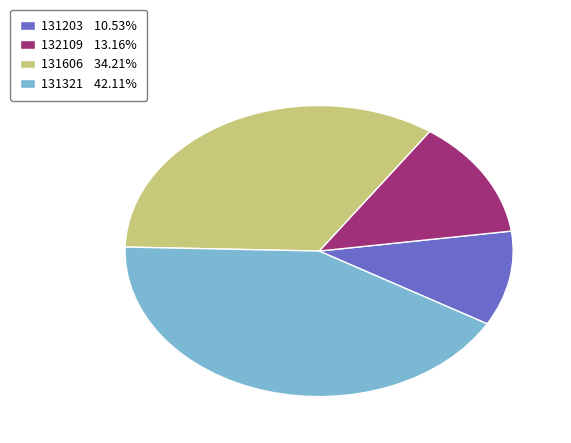

Does 131321 represent more than half of the total?

No